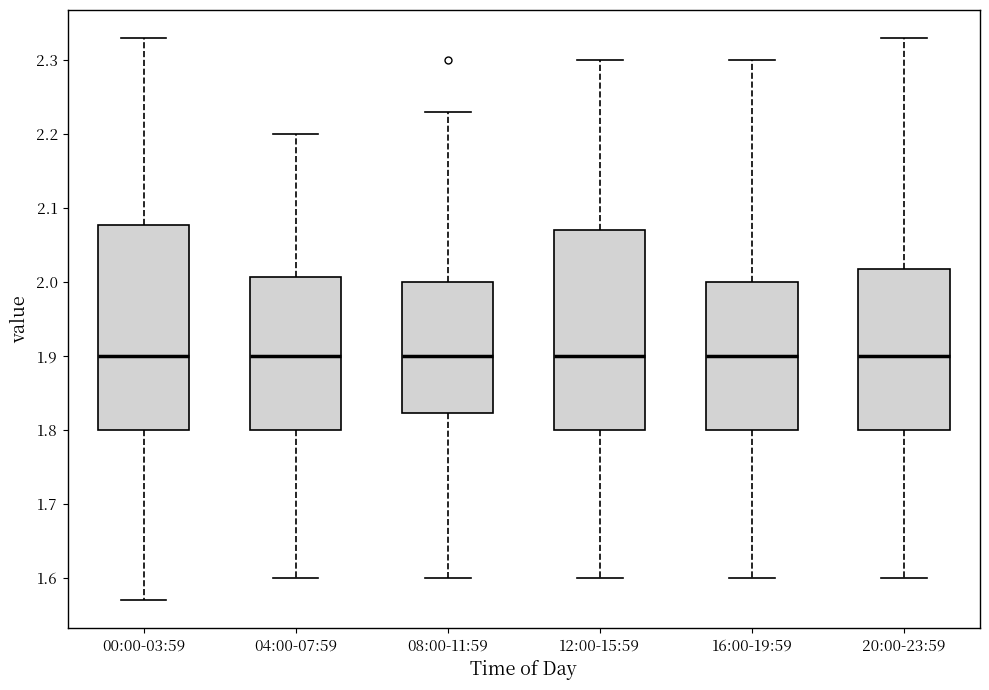

Reading left to right, read every box against the y-axis: the position of its median line, the range the box covers, and the ends of its whiskers. The values are not printed on the chart, so give them approximately, as read against the axis.

00:00-03:59: median 1.90, box 1.80 to 2.08, whiskers 1.57 to 2.33
04:00-07:59: median 1.90, box 1.80 to 2.01, whiskers 1.60 to 2.20
08:00-11:59: median 1.90, box 1.82 to 2.00, whiskers 1.60 to 2.23
12:00-15:59: median 1.90, box 1.80 to 2.07, whiskers 1.60 to 2.30
16:00-19:59: median 1.90, box 1.80 to 2.00, whiskers 1.60 to 2.30
20:00-23:59: median 1.90, box 1.80 to 2.02, whiskers 1.60 to 2.33